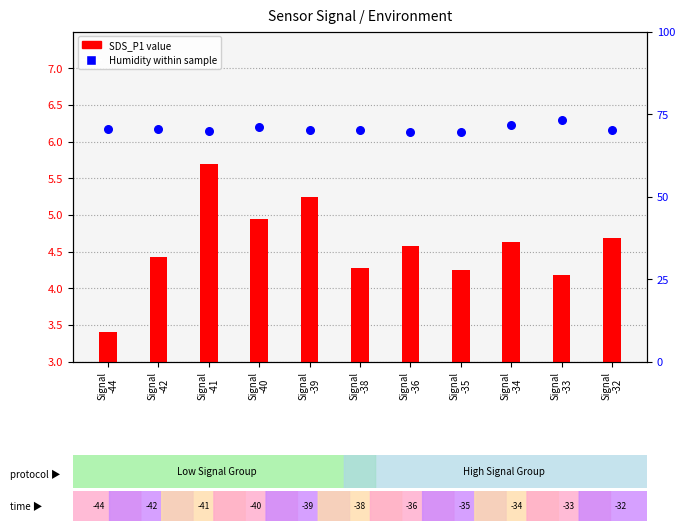

At how many categories does at least one series exceed 67?

11